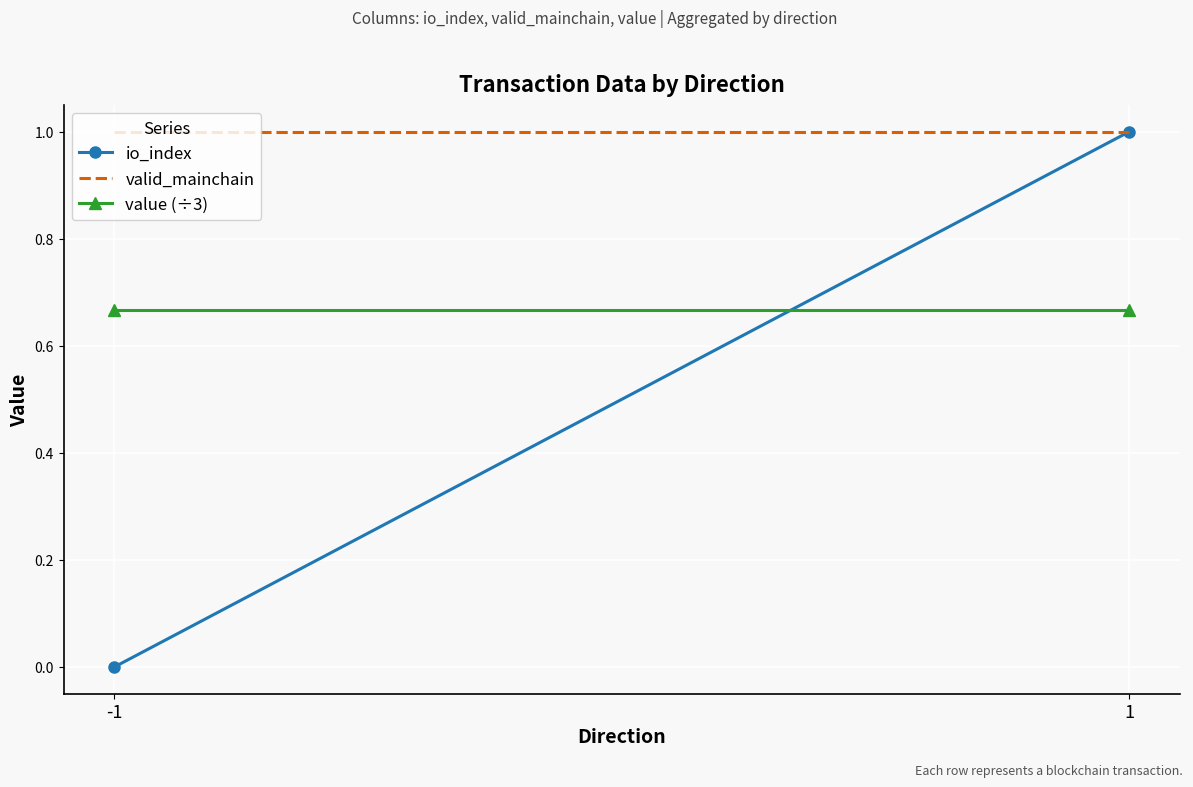

How many lines are shown in the chart?

3